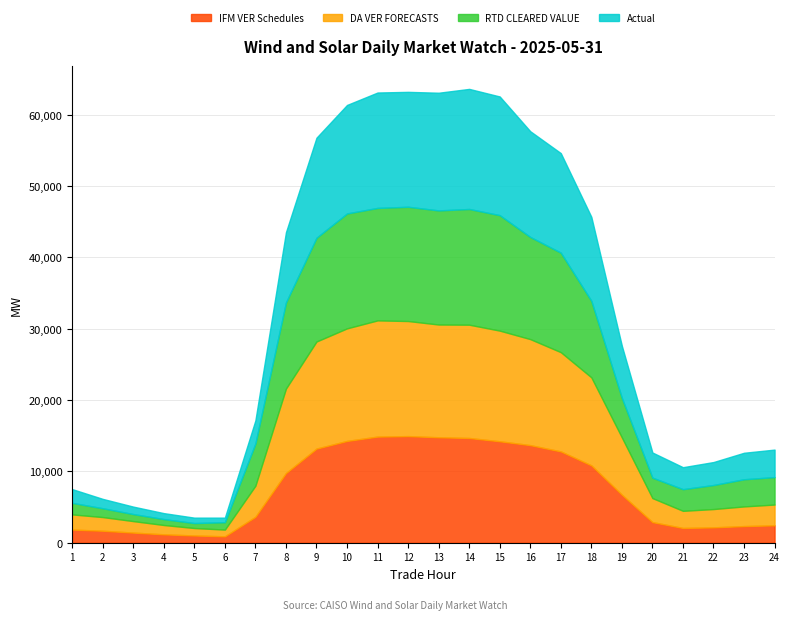

What is the sum of all DA VER FORECASTS values?

198675.6